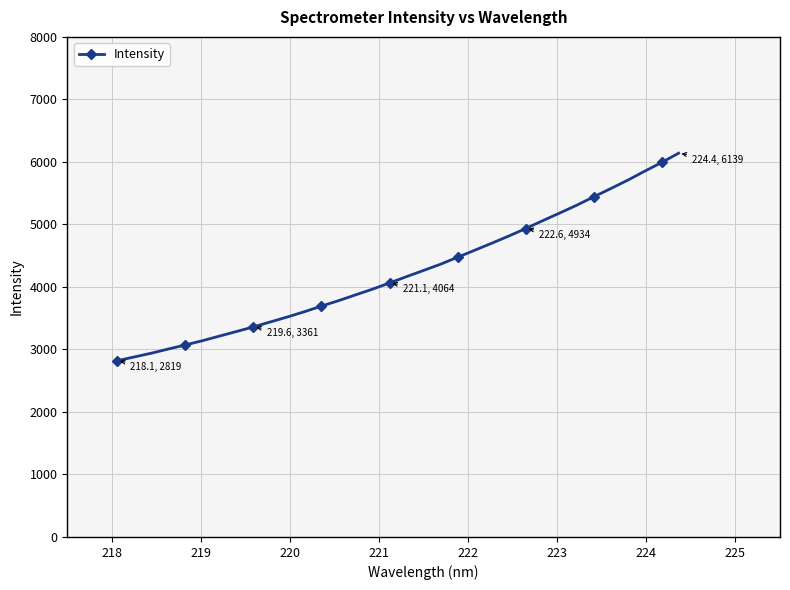

What is the sum of all values?

144199.0